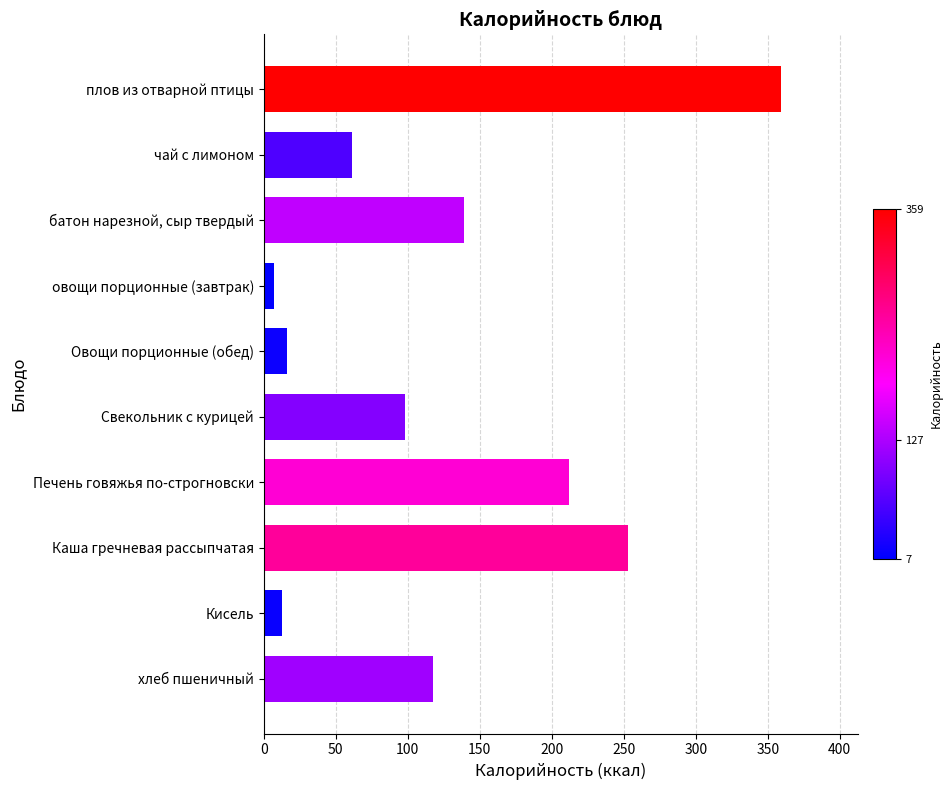

List the labels in order of value, smallest first.

овощи порционные (завтрак), Кисель, Овощи порционные (обед), чай с лимоном, Свекольник с курицей, хлеб пшеничный, батон нарезной, сыр твердый, Печень говяжья по-строгновски, Каша гречневая рассыпчатая, плов из отварной птицы